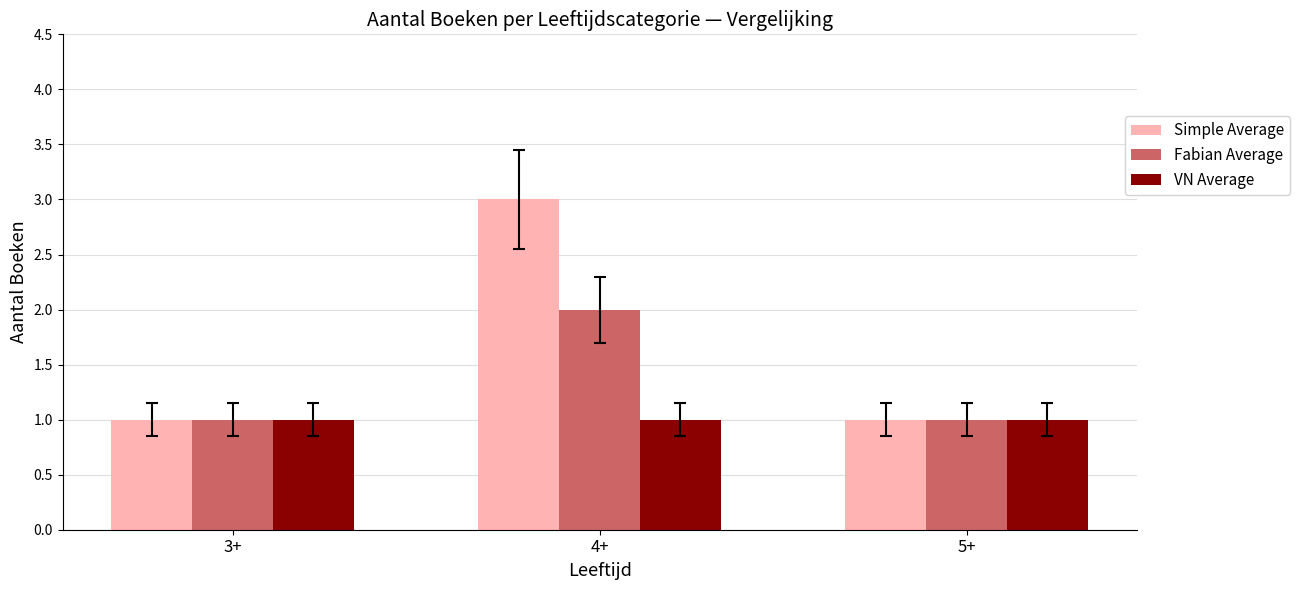

How many groups of bars are there?

3